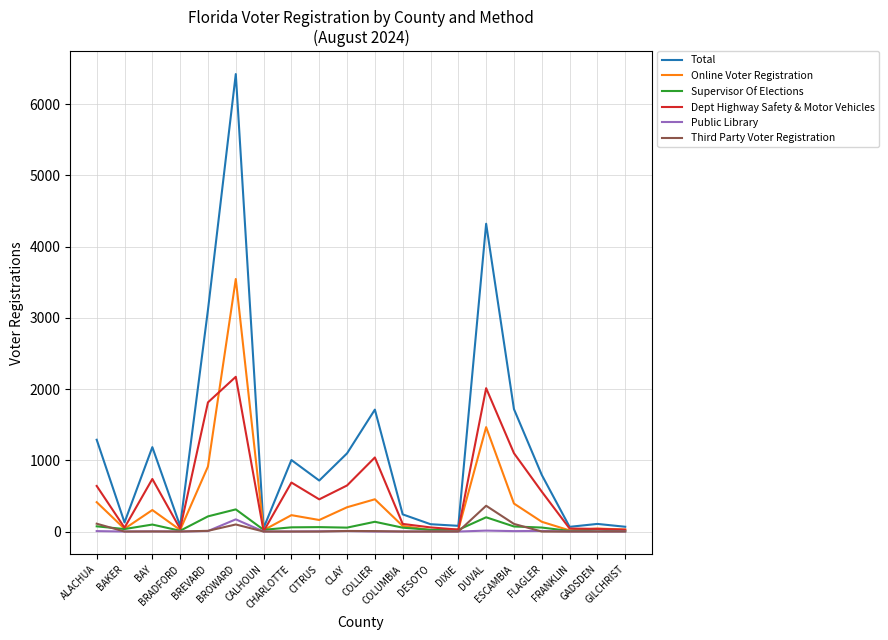

What is the greatest value displayed?

6424